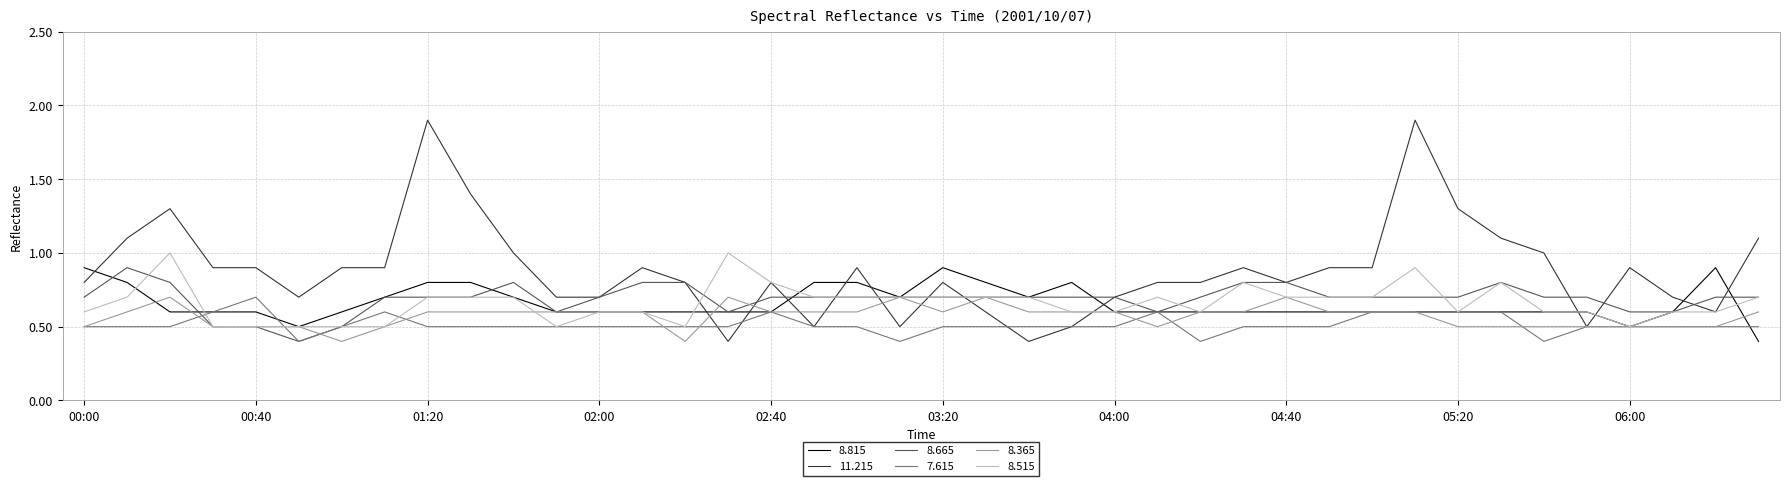

How many distinct data groups are displayed?

6